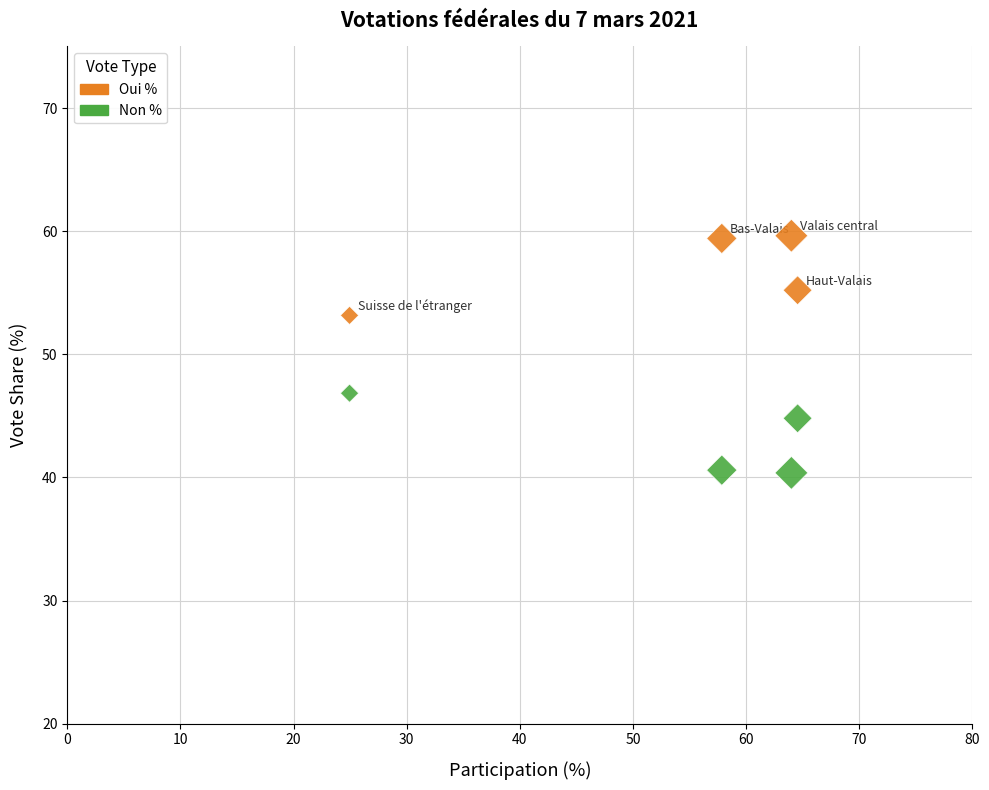

In the Oui % series, what Y value is closest to 56?

55.2